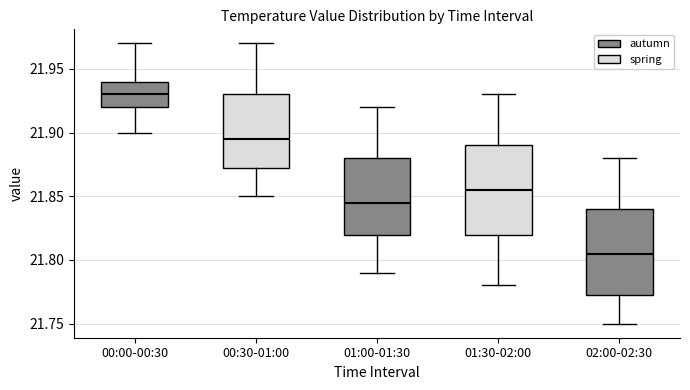

Reading left to right, read every box against the y-axis: the position of its median line, the range the box covers, and the ends of its whiskers. The values are not printed on the chart, so give them approximately, as read against the axis.

00:00-00:30: median 21.930, box 21.920 to 21.940, whiskers 21.900 to 21.970
00:30-01:00: median 21.895, box 21.875 to 21.930, whiskers 21.850 to 21.970
01:00-01:30: median 21.845, box 21.820 to 21.880, whiskers 21.790 to 21.920
01:30-02:00: median 21.855, box 21.820 to 21.890, whiskers 21.780 to 21.930
02:00-02:30: median 21.805, box 21.775 to 21.840, whiskers 21.750 to 21.880